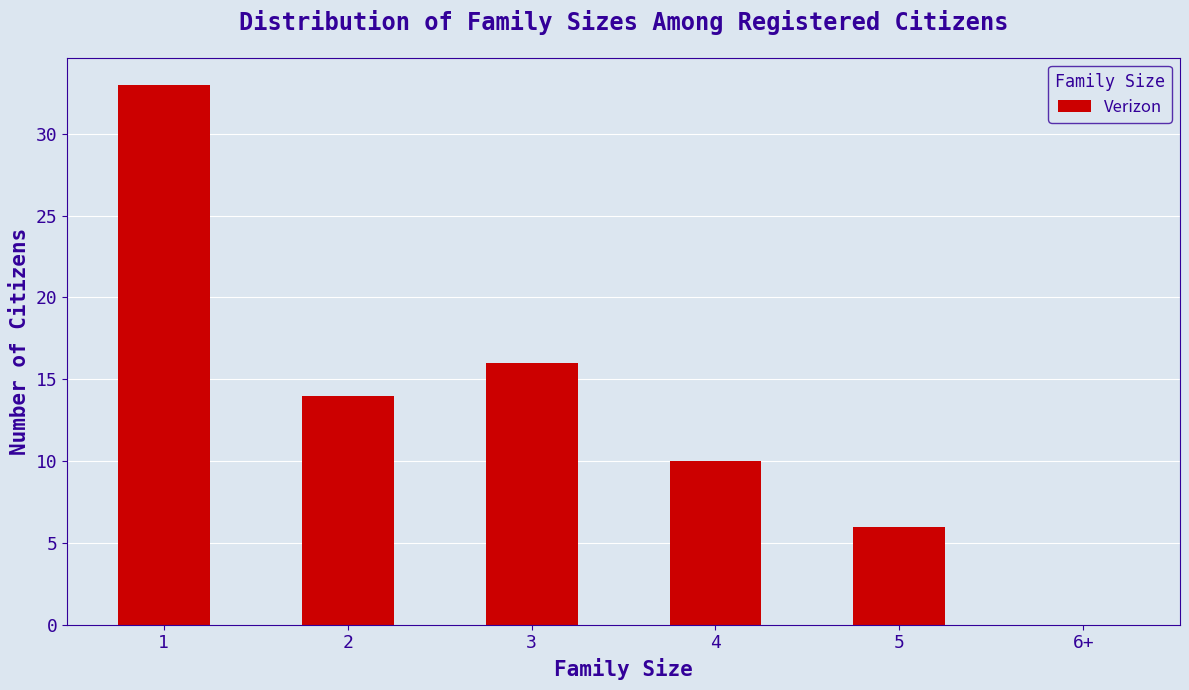

What is the greatest value displayed?

33